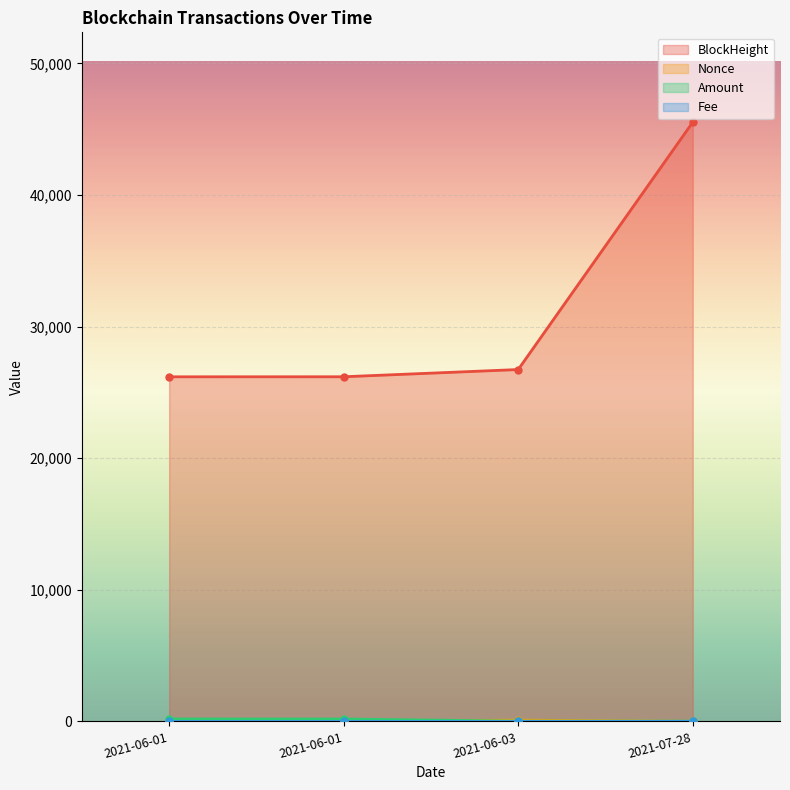

What is the difference between the second highest and second lowest values in the BlockHeight series?

549.0